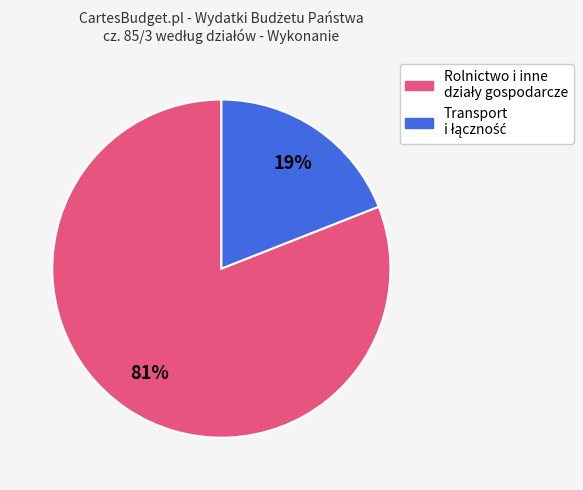

To the nearest percent, what is the difference between the largest and smallest slice percentages?

62%